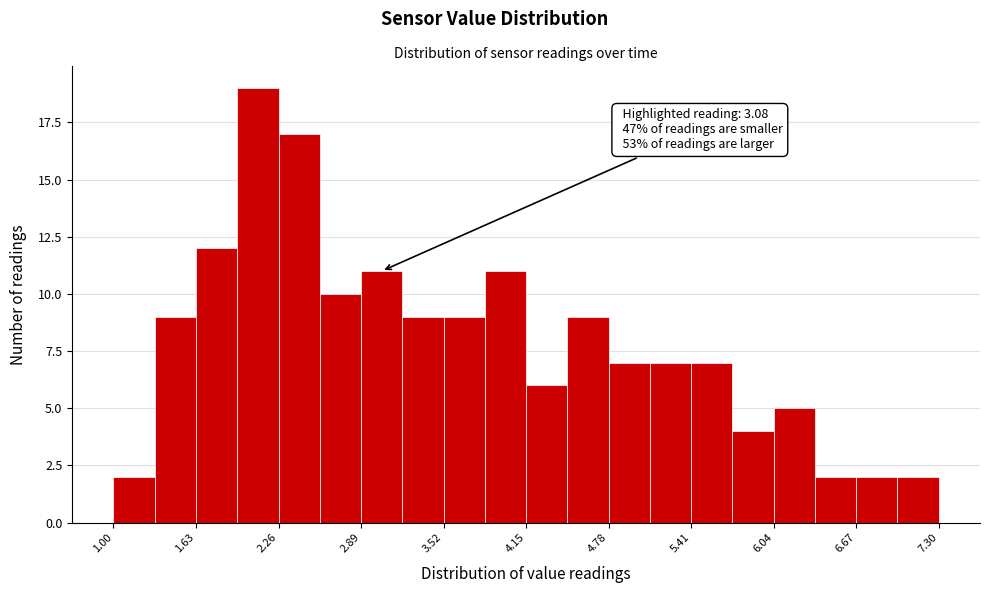

Around what value on the x-axis is the tallest bar? Give the approximate position of its centre, as read against the axis.

2.1